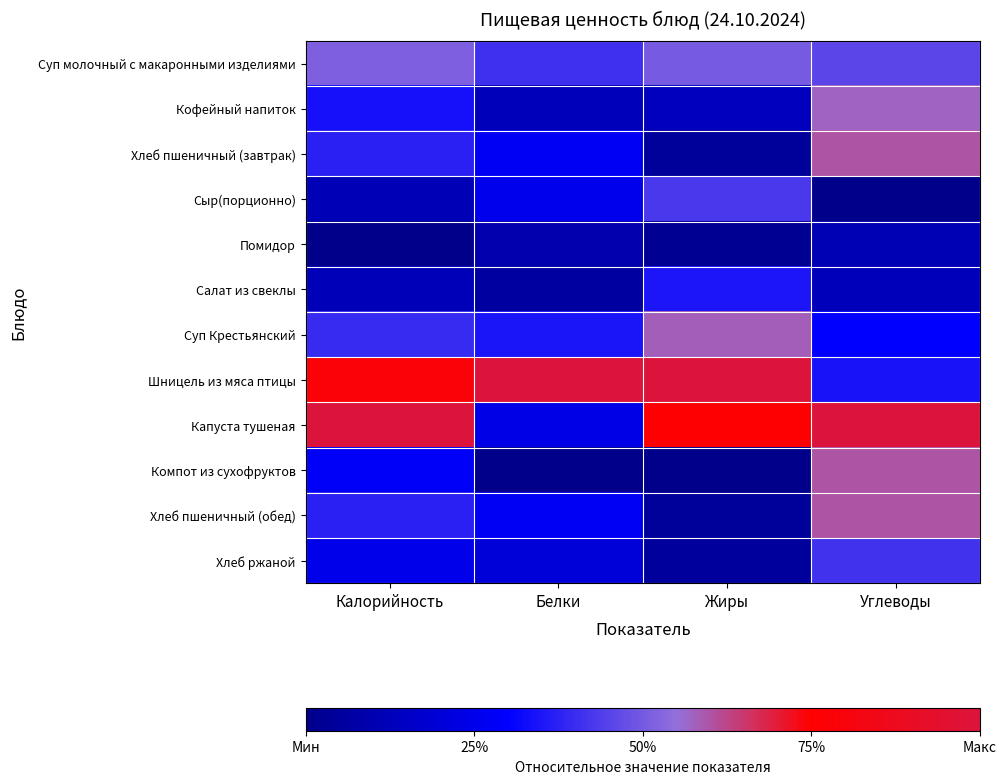

Count the number of data series in this chart.

12